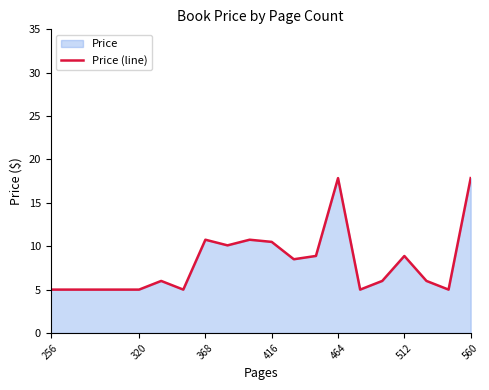

How many data points are less than 6?

7